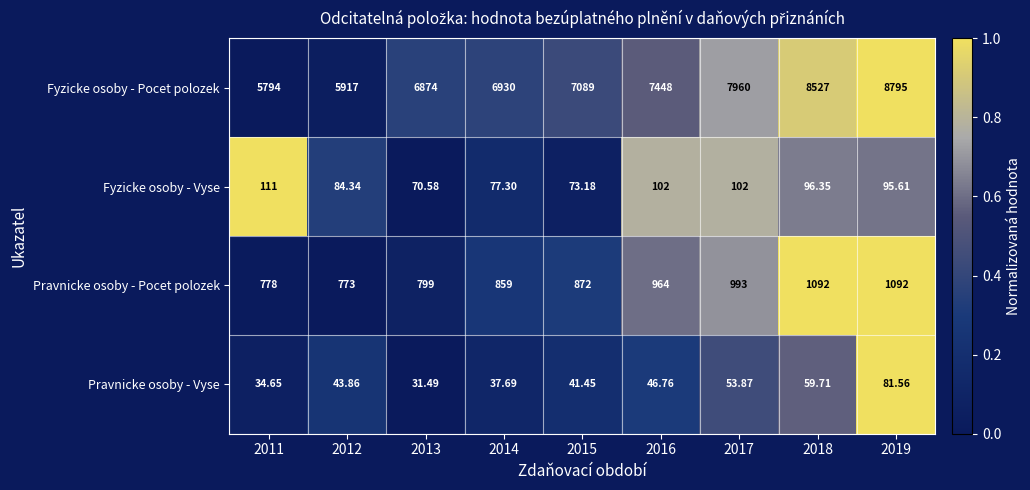

Is the value of Pravnicke osoby - Vyse at 2019 greater than the value of Pravnicke osoby - Pocet polozek at 2014?

No